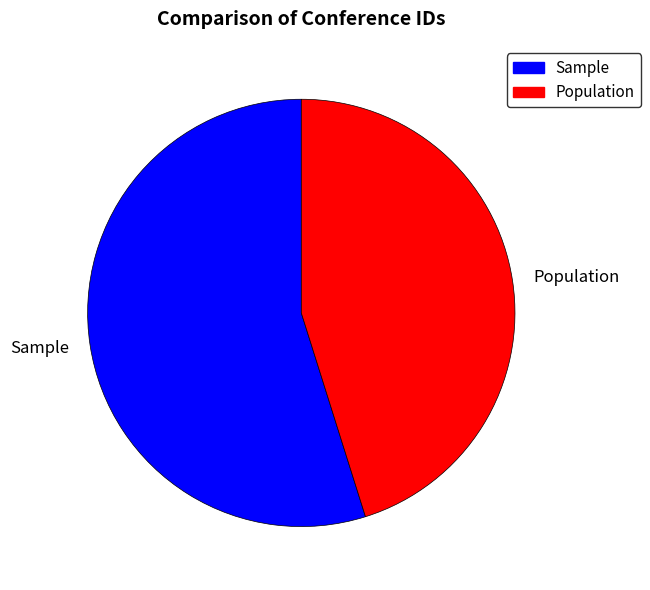

What is the smallest slice in the pie chart?

Population